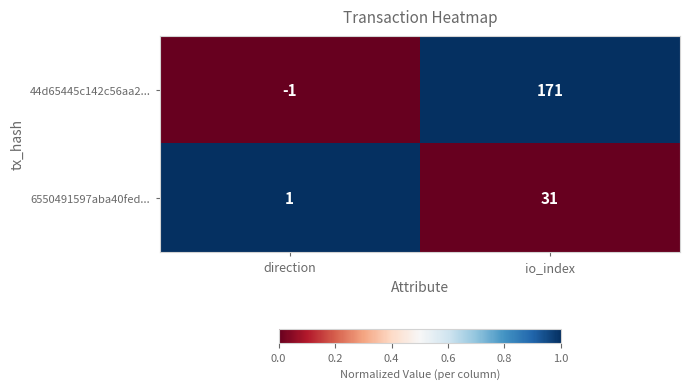

List the series in order of their peak value, highest first.

44d65445c142c56aa2..., 6550491597aba40fed...